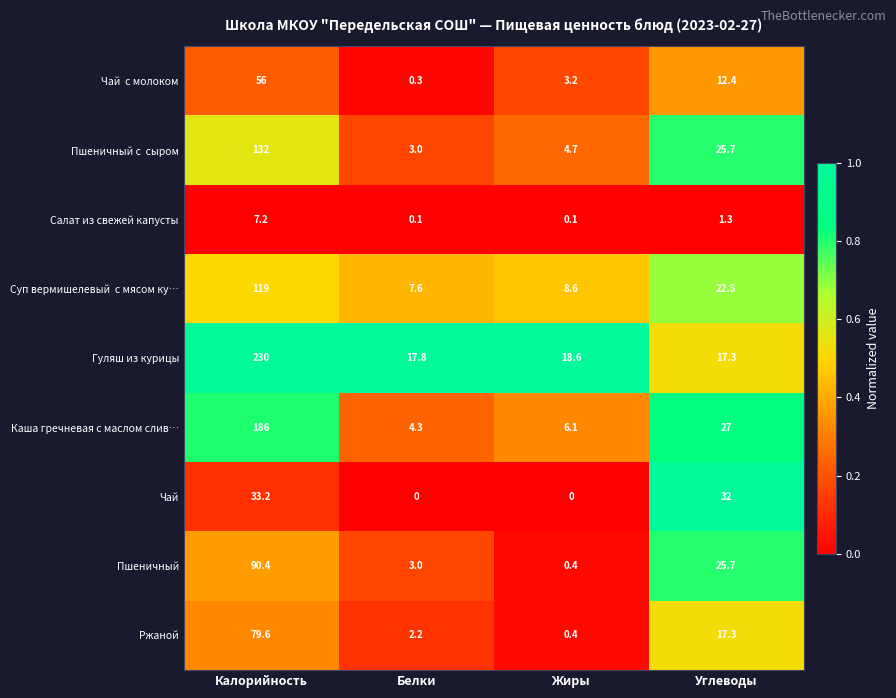

Which series has the widest spread of values?

Гуляш из курицы